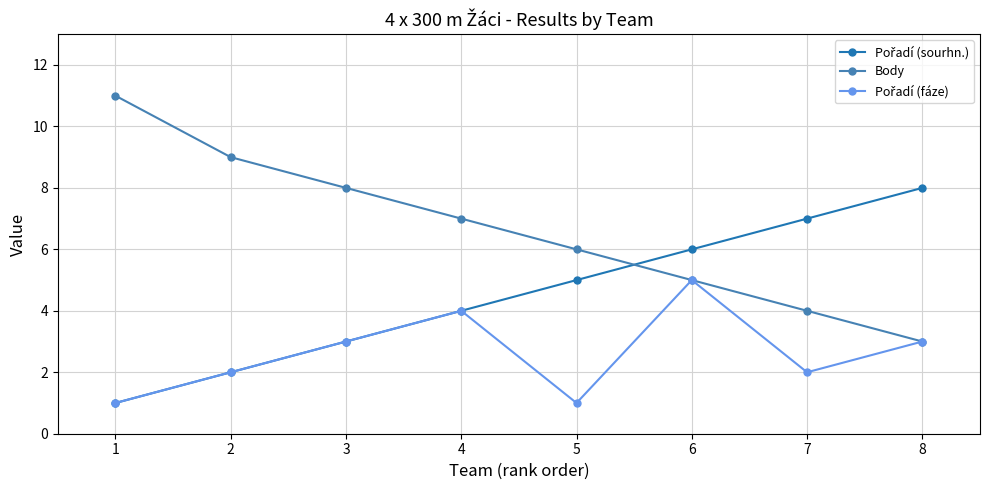

How many distinct data groups are displayed?

3